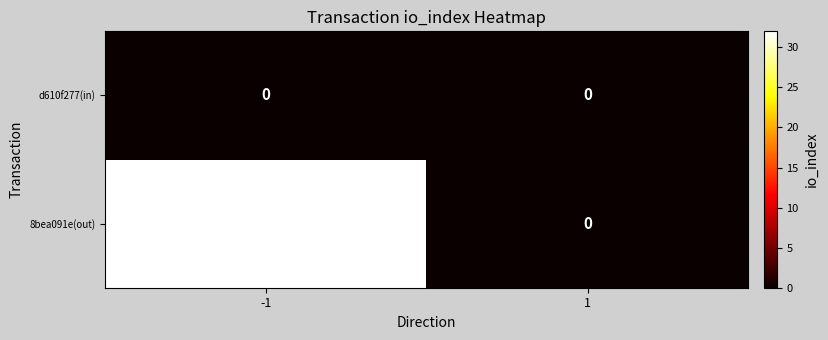

What is the sum of the 8bea091e(out) values at 1 and -1?

32